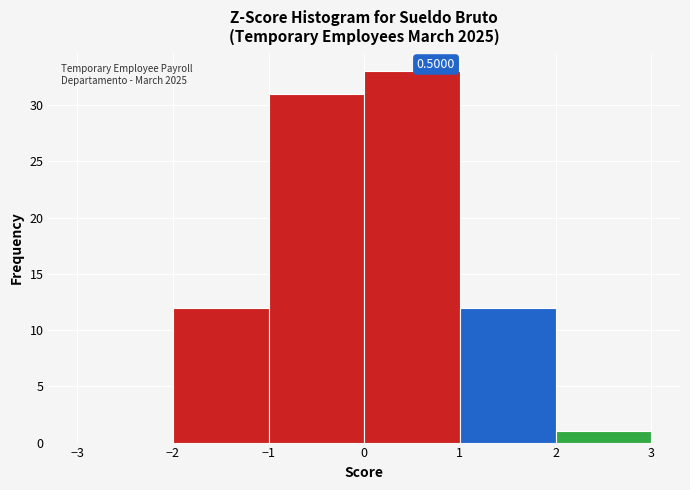

Which range on the x-axis has the tallest bar?

0 to 1